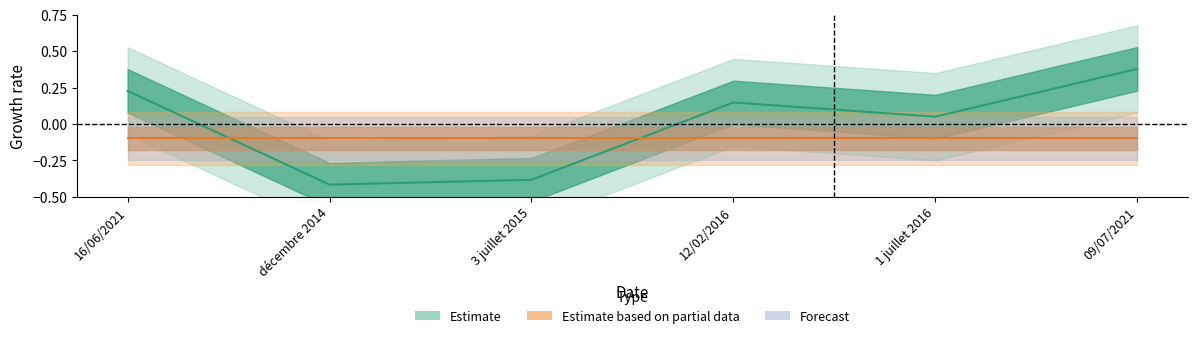

What is the approximate value at 3 juillet 2015?

-0.4